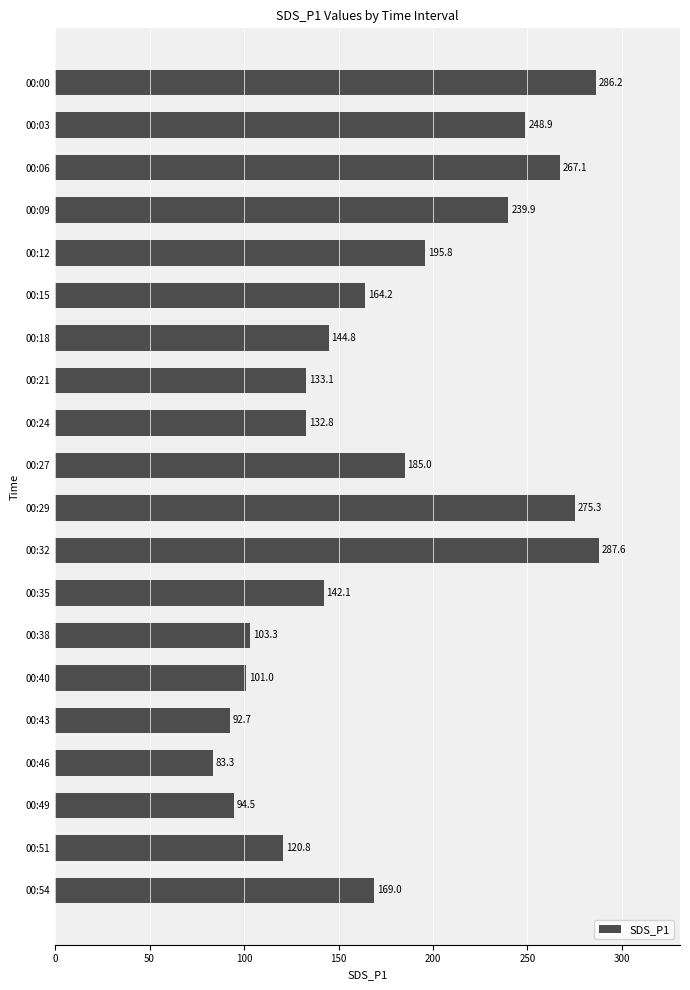

Which category has the lowest value across all series?

00:46